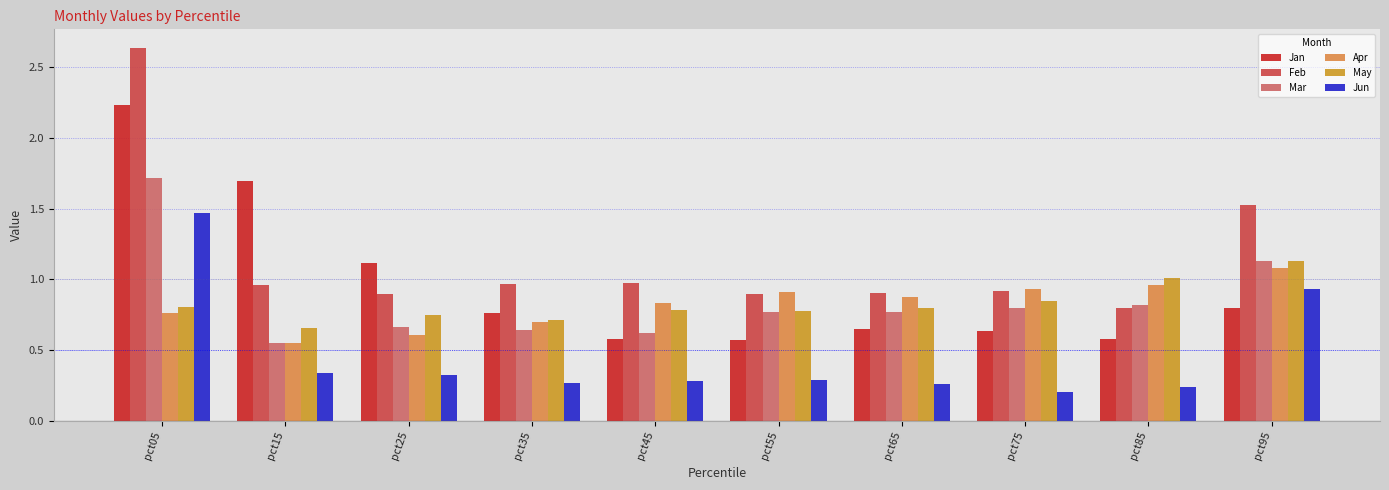

Which category has the highest value across all series?

pct05